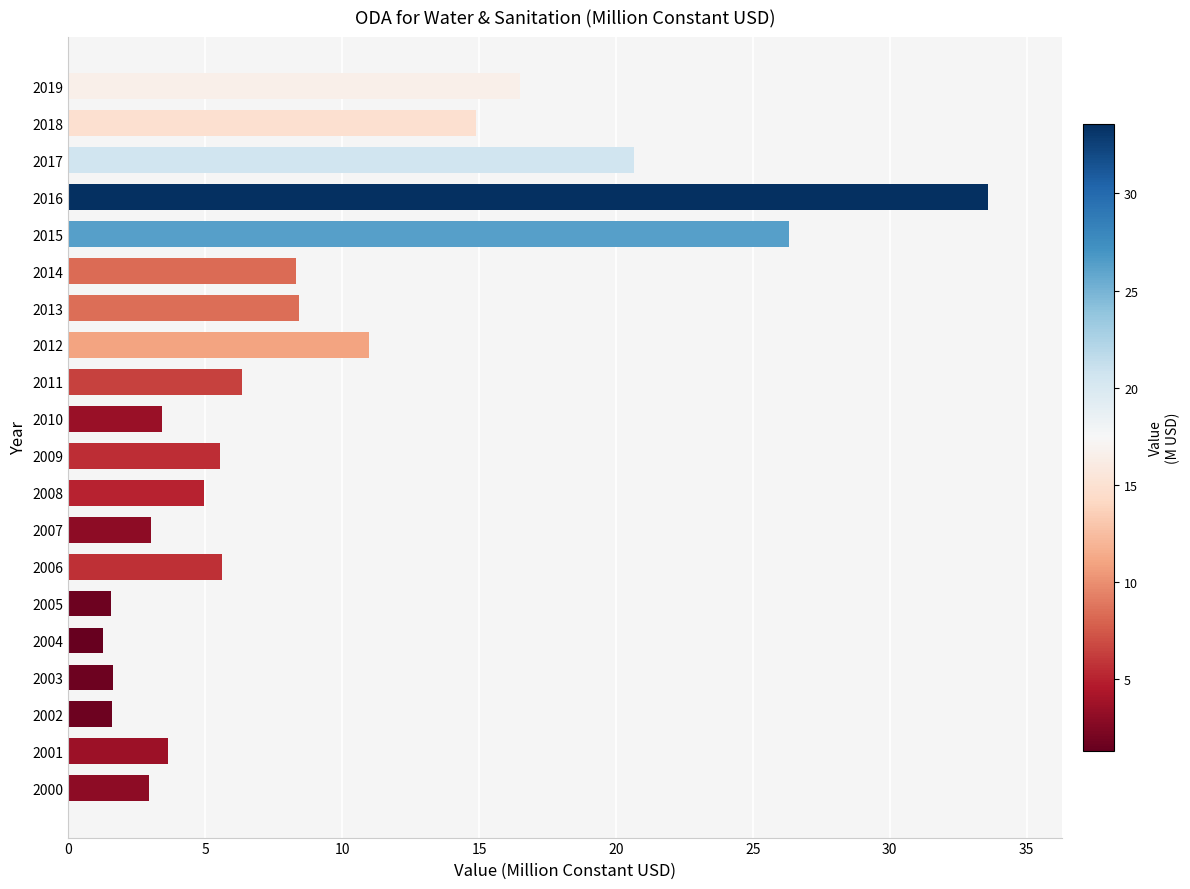

What is the minimum value shown in the chart?

1.3